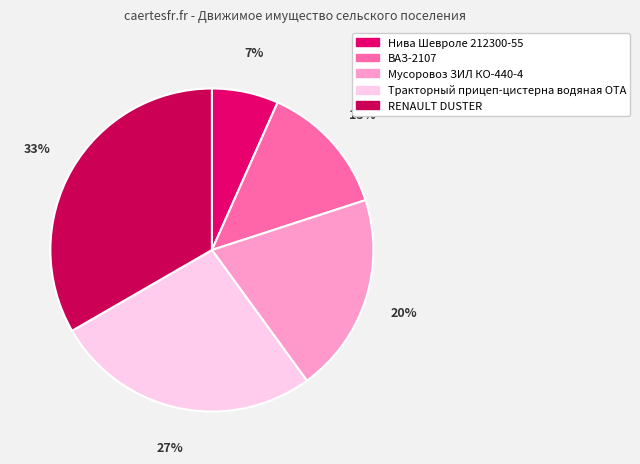

Is there any slice that represents more than half of the pie?

No